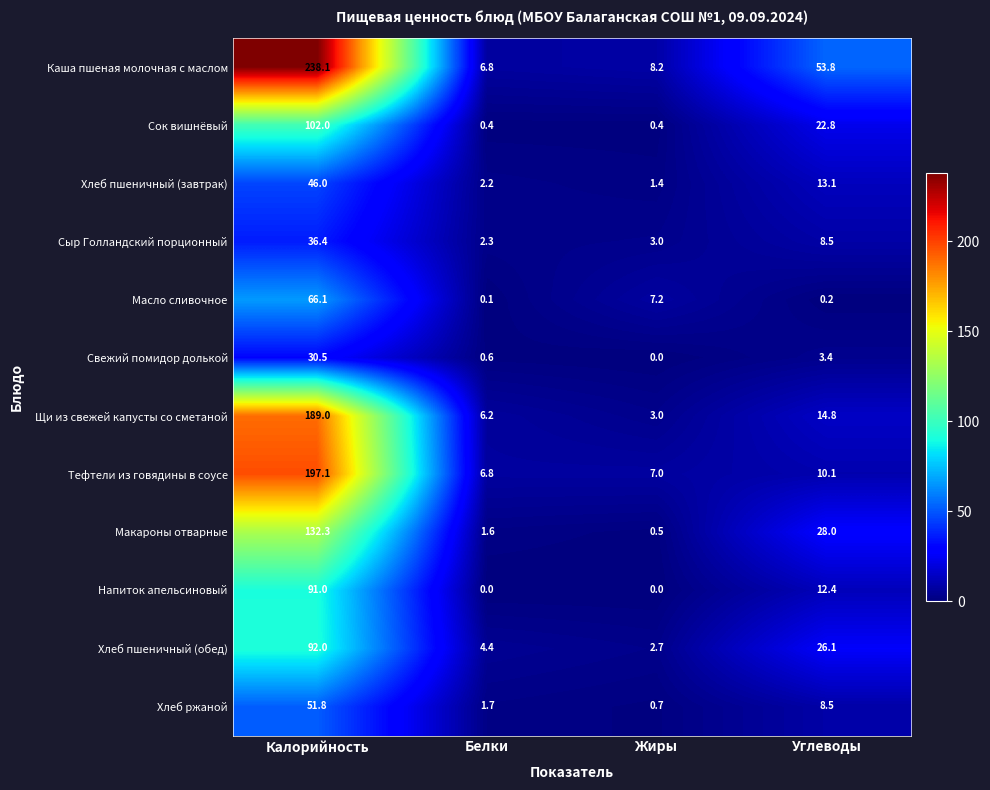

Between Калорийность and Жиры, which series saw the biggest shift?

Каша пшеная молочная с маслом